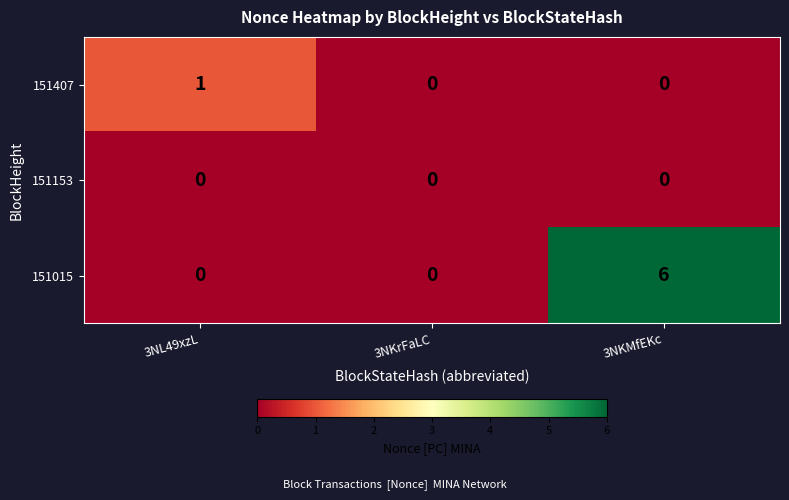

List the series in order of their peak value, highest first.

151015, 151407, 151153